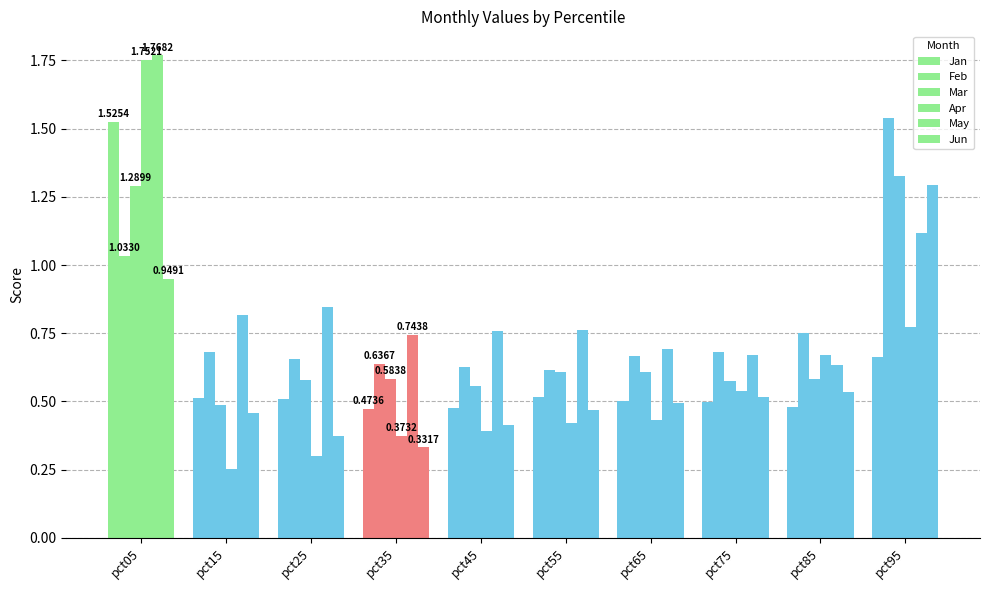

The value of May at pct25 is 0.8. True or false?

True